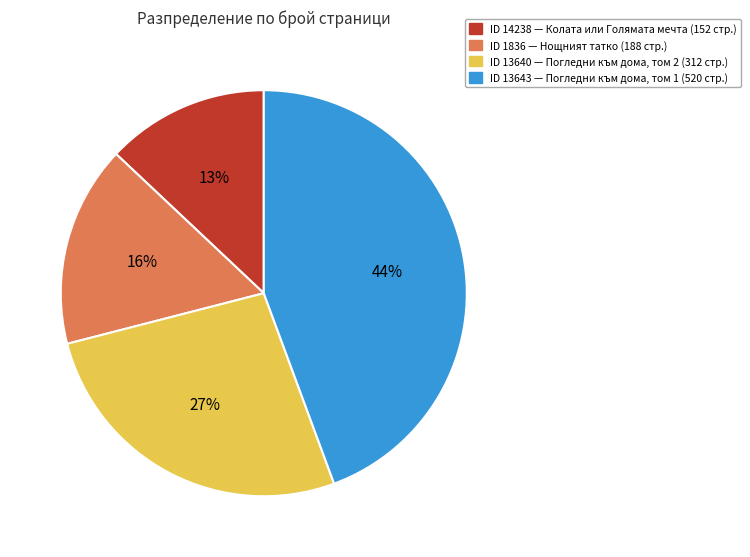

To the nearest percent, what percentage of the pie is ID 13643 — Погледни към дома, том 1 (520 стр.)?

44%